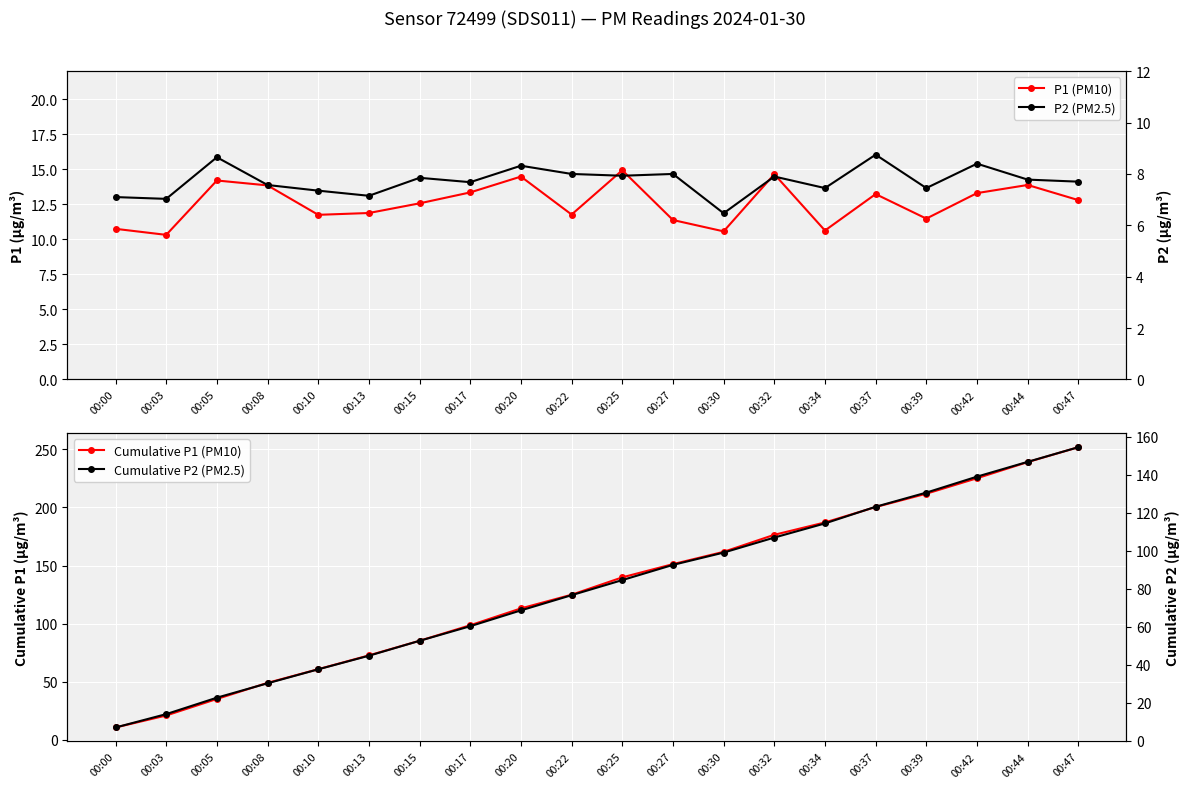

The P2 (PM2.5) series shows 7.0 at 00:03. True or false?

True